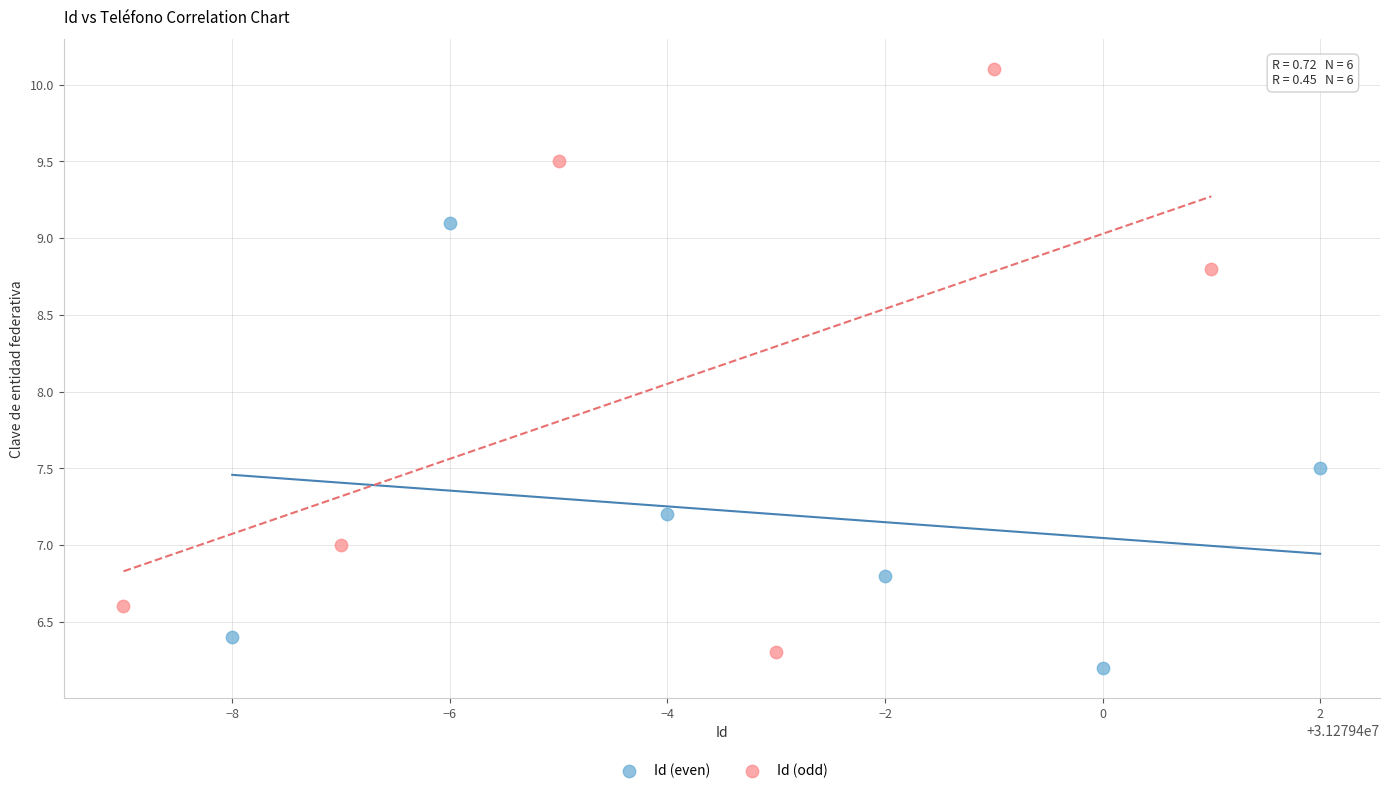

Which series has the largest Y range (max minus min)?

Id (odd)